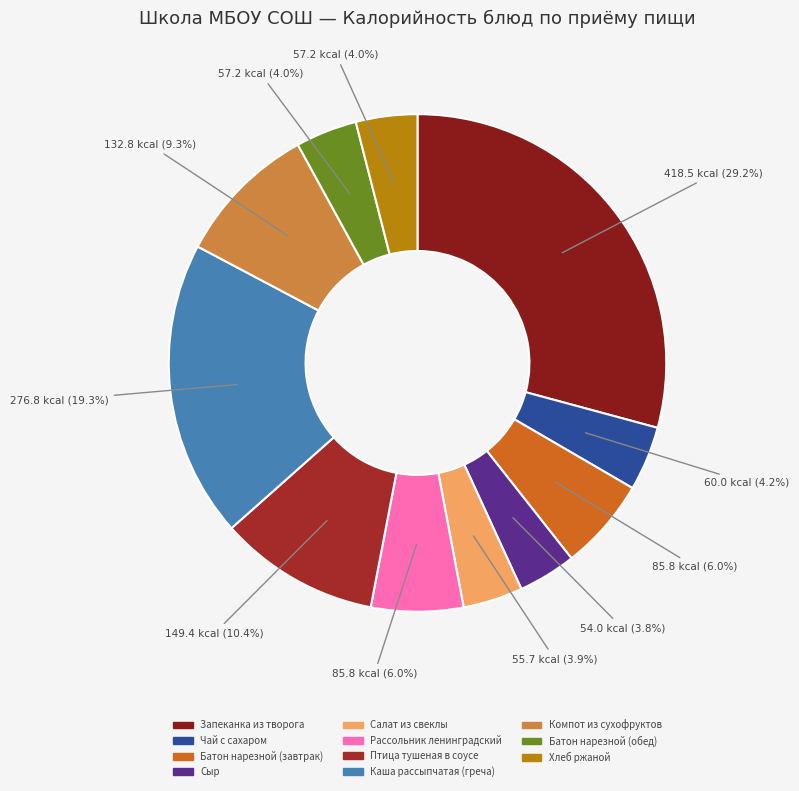

To the nearest percent, what percentage of the pie is Сыр?

4%